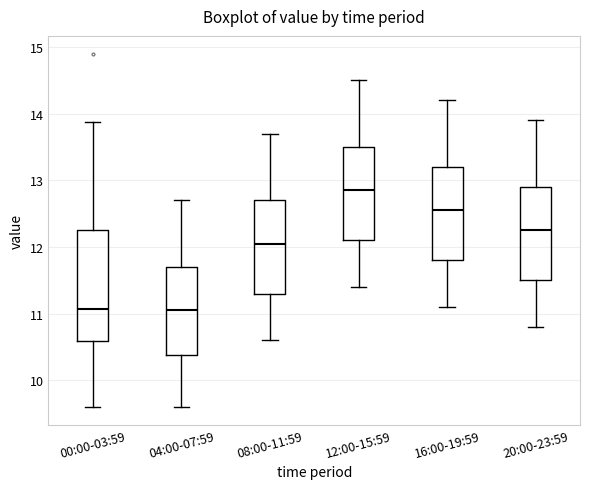

Which box is the tallest, from its lower edge to its upper edge?

00:00-03:59